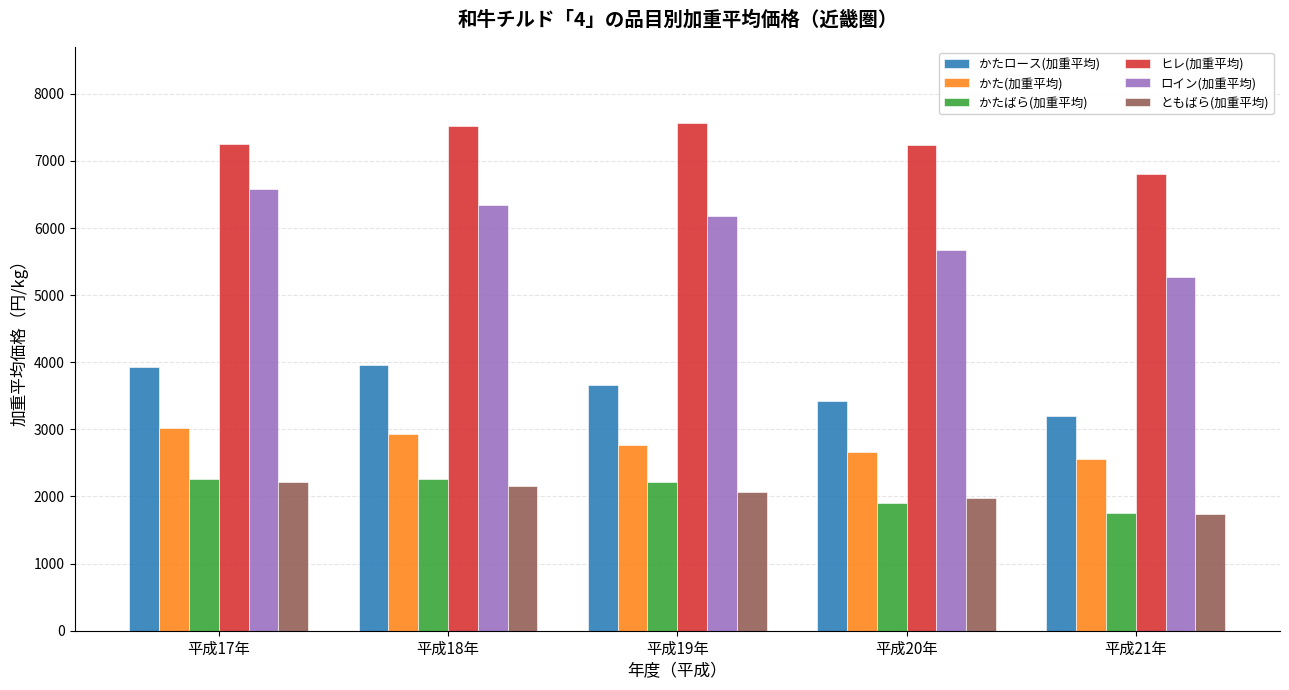

The value of かたロース(加重平均) at 平成18年 is 5245. True or false?

False